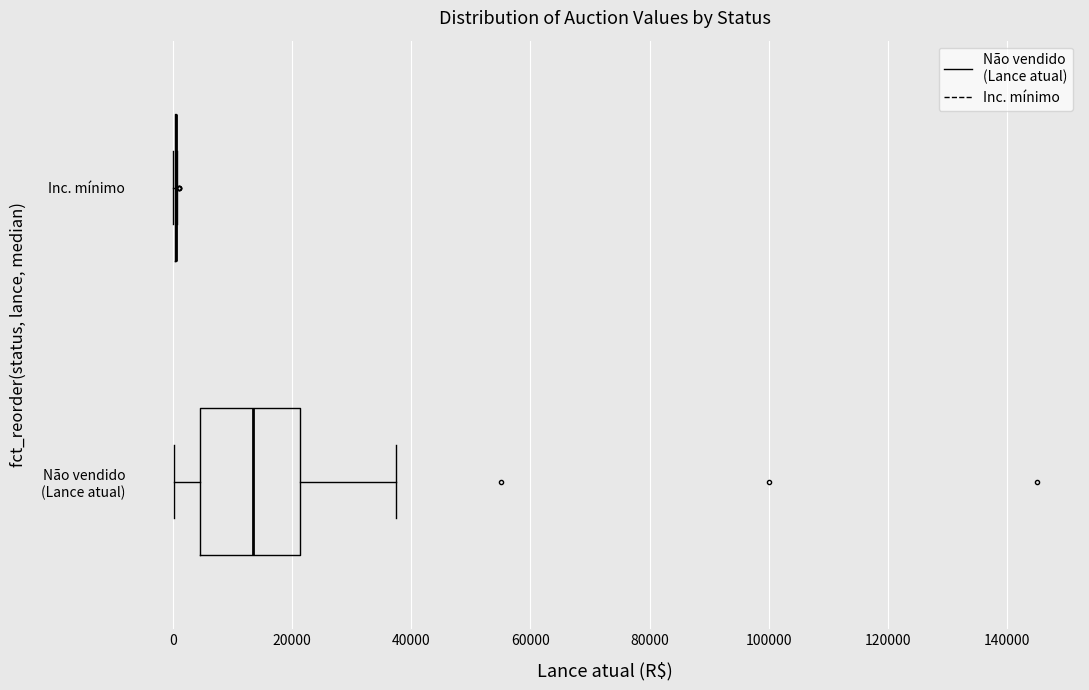

Reading bottom to top, read every box against the x-axis: the position of its median line, the range the box covers, and the ends of its whiskers. The values are not printed on the chart, so give them approximately, as read against the axis.

Não vendido (Lance atual): median 14000, box 4000 to 22000, whiskers 0 to 38000
Inc. mínimo: box collapsed to a line at 0, whiskers 0 to 0